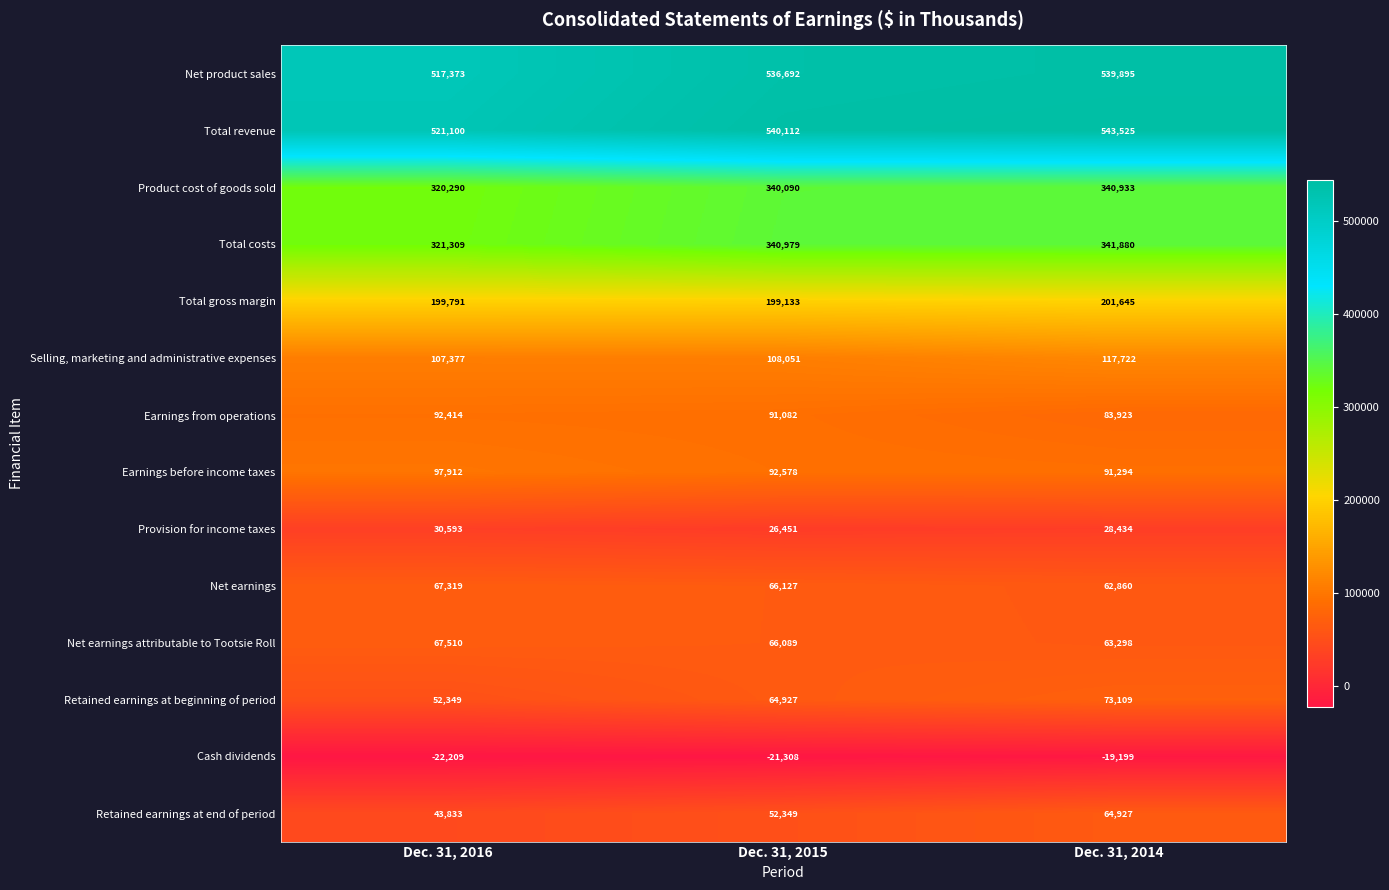

At how many categories does at least one series exceed 501322?

3